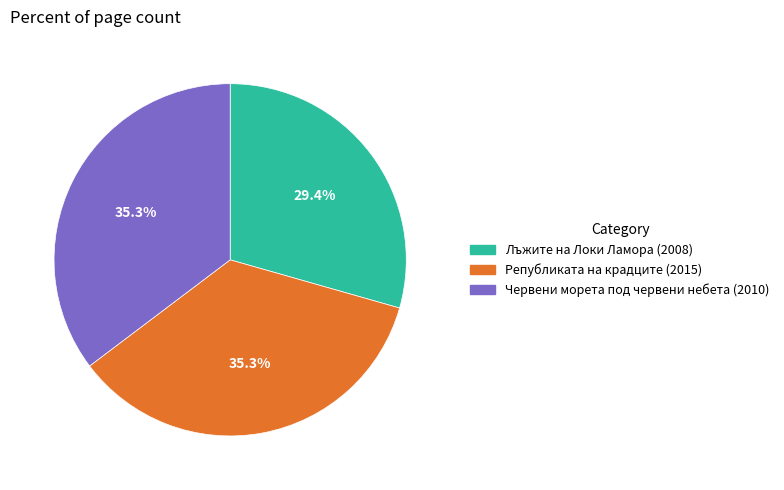

Approximately how many times larger is the value at Червени морета под червени небета (2010) compared to Републиката на крадците (2015)?

1.0